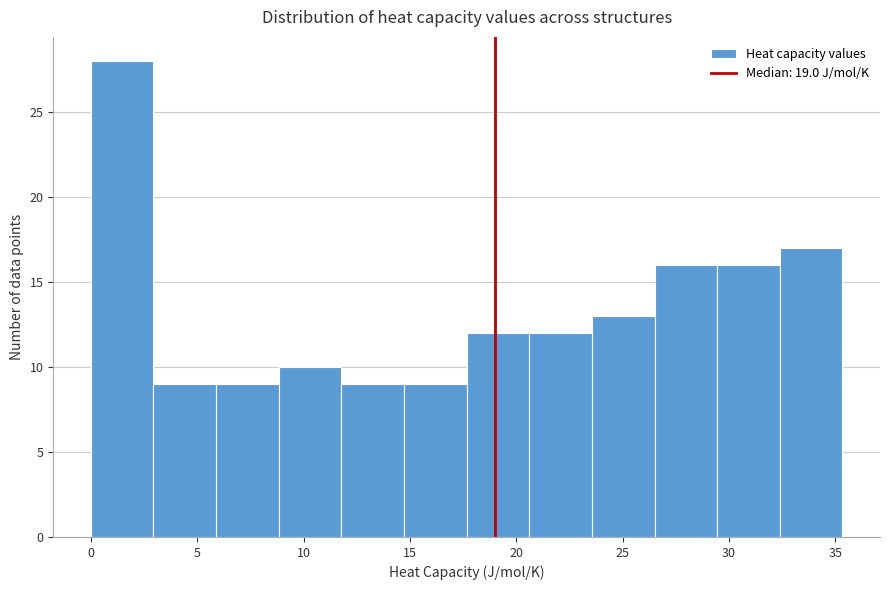

Reading left to right, list every bar in this chart as the range it spans on the x-axis followed by its height. Neither the bar edges nor the heights are printed on the chart, so give them approximately, as read against the axes.

0.0 to 3.0: 28
3.0 to 6.0: 9
6.0 to 9.0: 9
9.0 to 12.0: 10
12.0 to 14.5: 9
14.5 to 17.5: 9
17.5 to 20.5: 12
20.5 to 23.5: 12
23.5 to 26.5: 13
26.5 to 29.5: 16
29.5 to 32.5: 16
32.5 to 35.5: 17